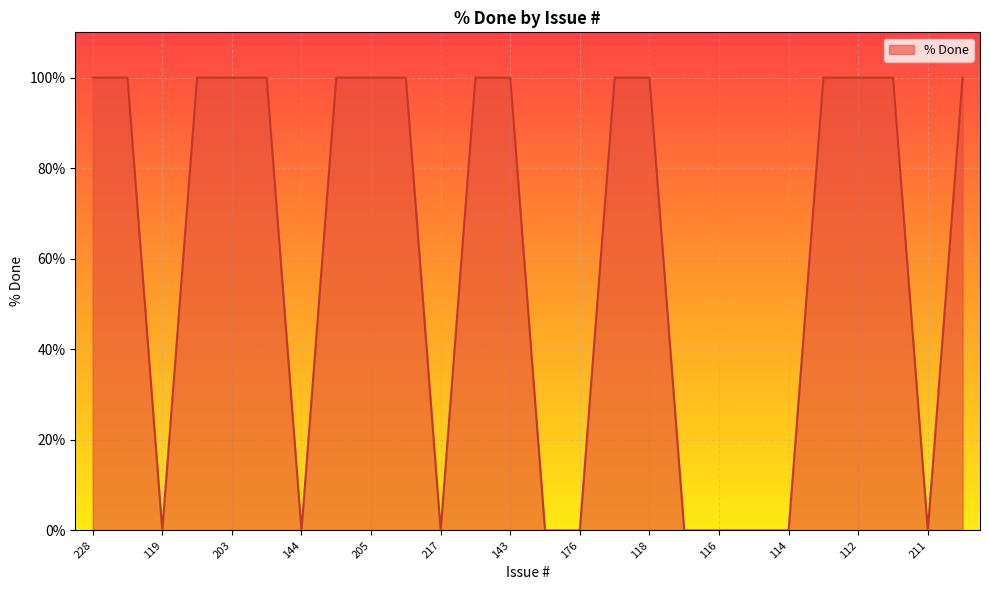

What is the greatest value displayed?

100